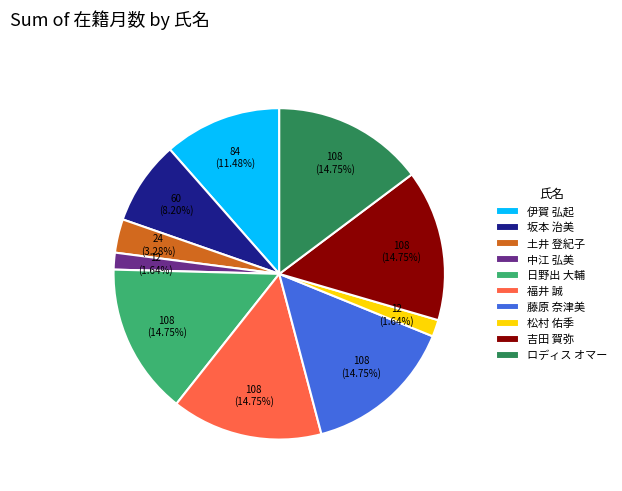

Is ロディス オマー the majority of the pie?

No